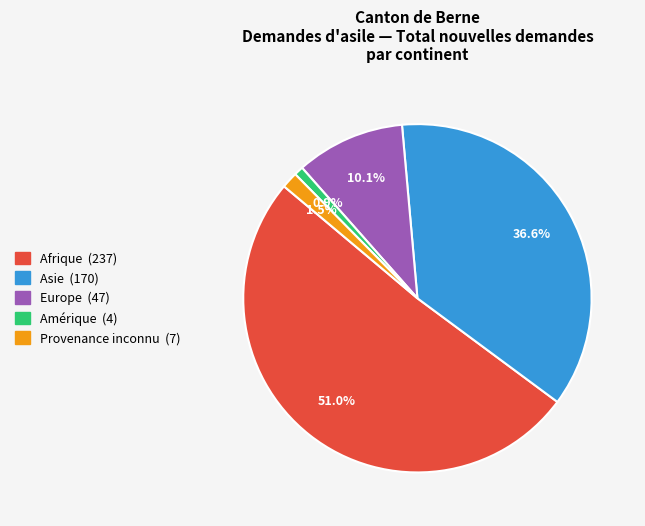

Does any single category account for the majority?

Yes